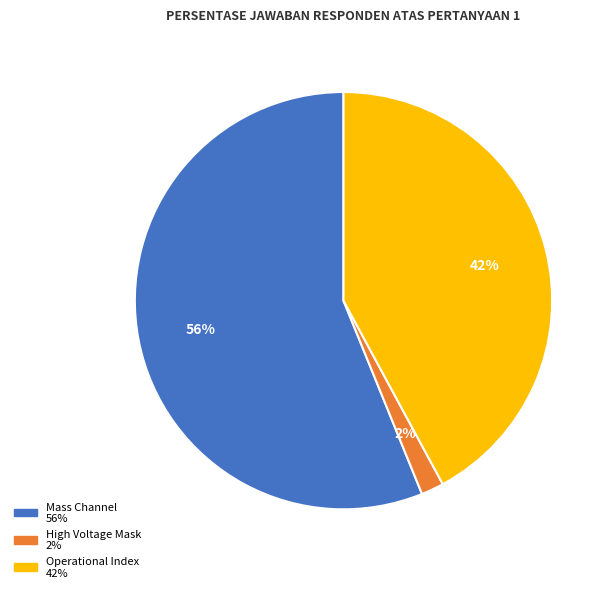

To the nearest percent, what is the difference between the largest and smallest slice percentages?

54%